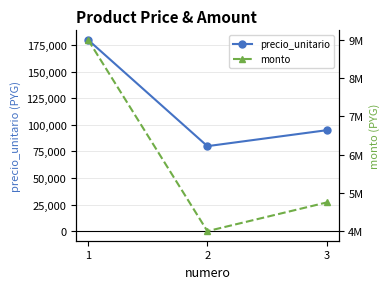

Reading left to right, list all the values displayed in this chart.

precio_unitario: 1=180000	2=80000	3=95000
monto: 1=9000000	2=4000000	3=4750000